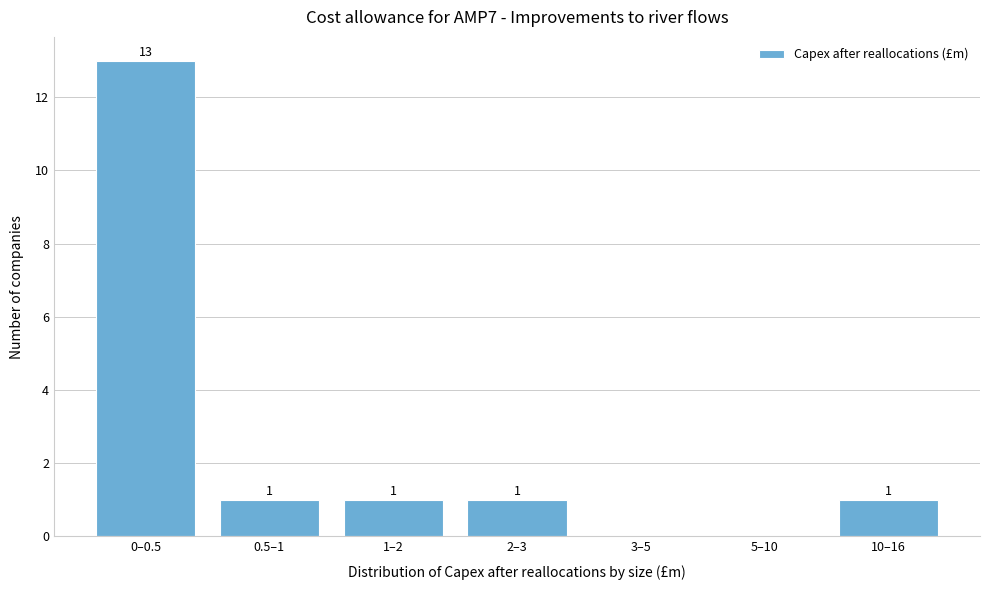

Reading left to right, transcribe all the data shown in this chart.

0–0.5=13	0.5–1=1	1–2=1	2–3=1	3–5=0	5–10=0	10–16=1